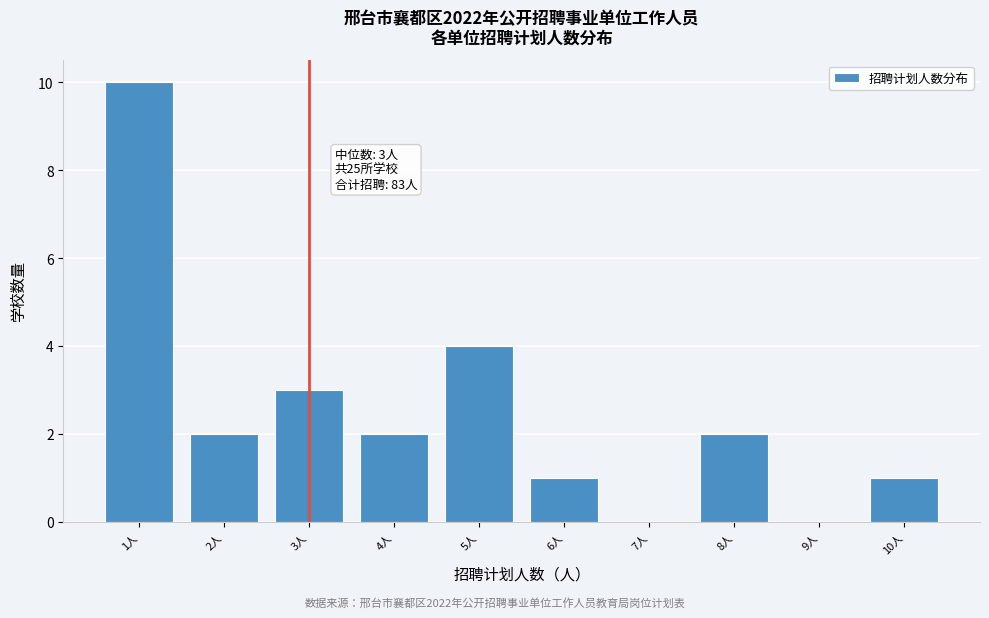

Which range on the x-axis has the tallest bar?

0.5 to 1.5